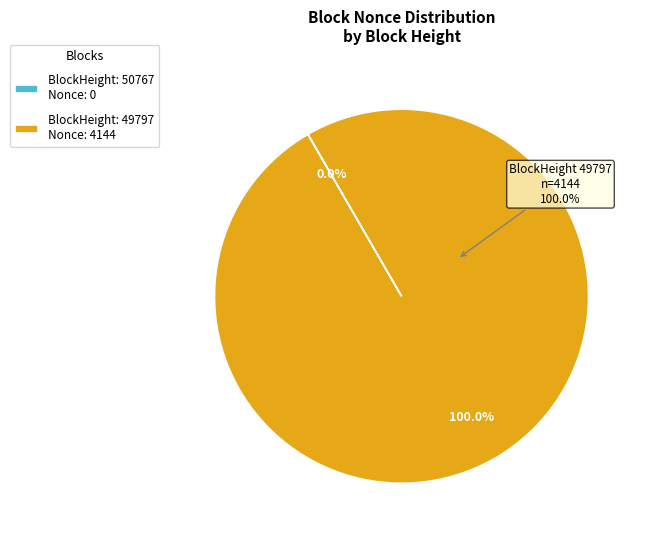

True or false: 50767 accounts for 0% of the total.

True